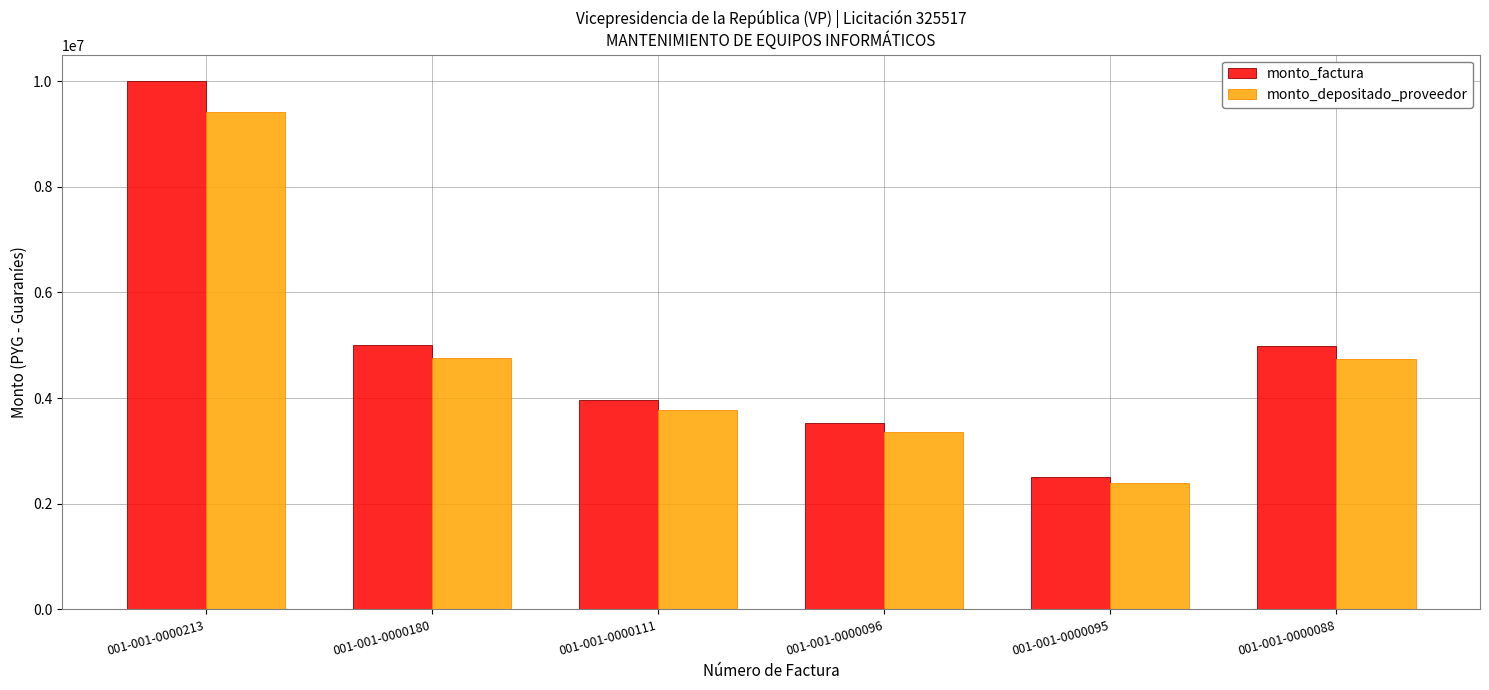

Which series has the largest range (max minus min)?

monto_factura